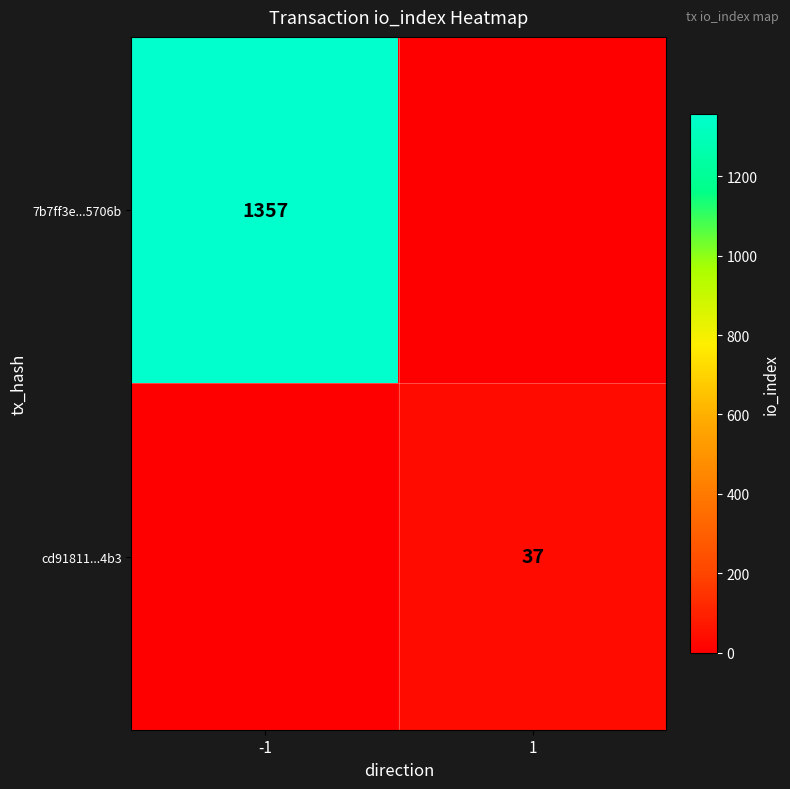

True or false: cd91811...4b3 has a value of 37 at 1.

True